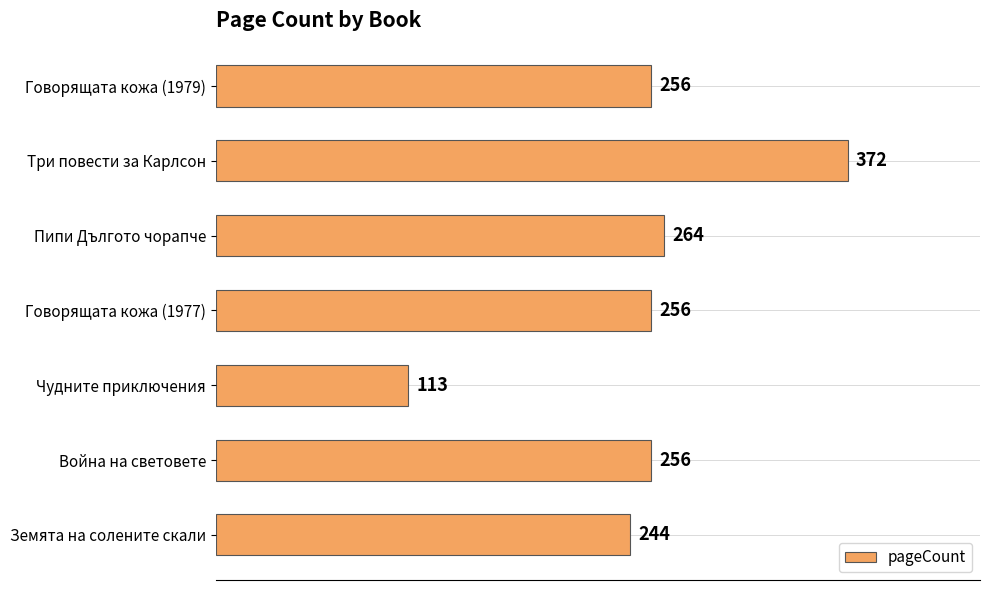

Reading top to bottom, list all the values displayed in this chart.

256	372	264	256	113	256	244